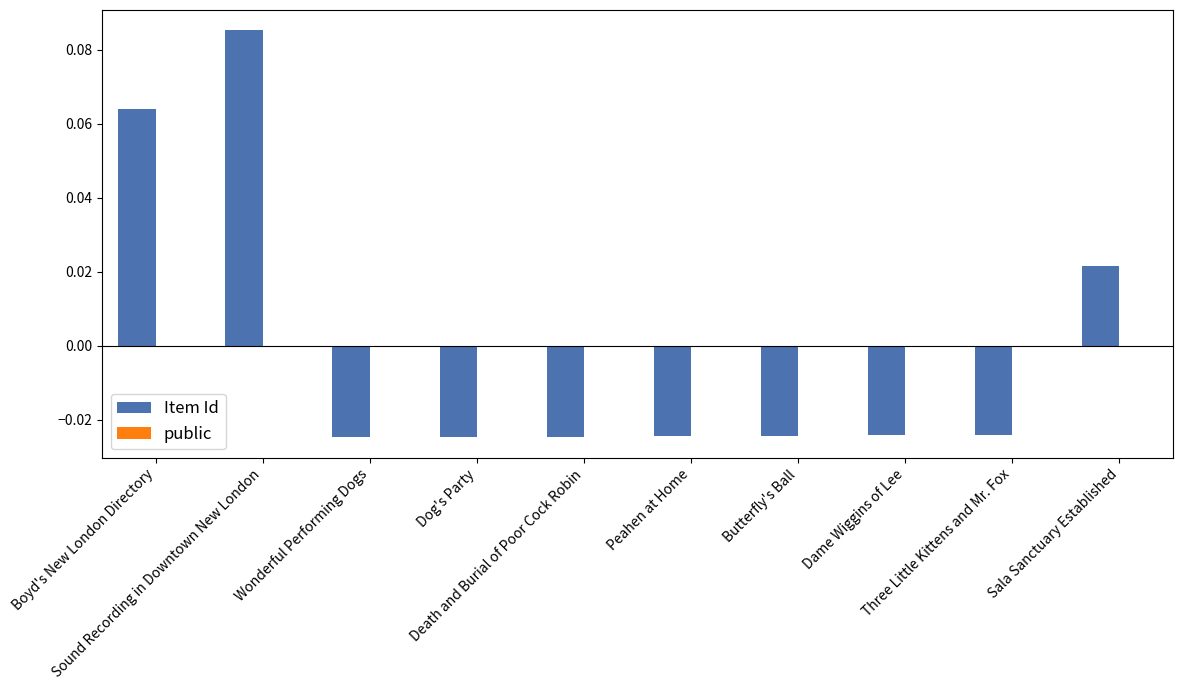

How many values are between 0 and 1?

3